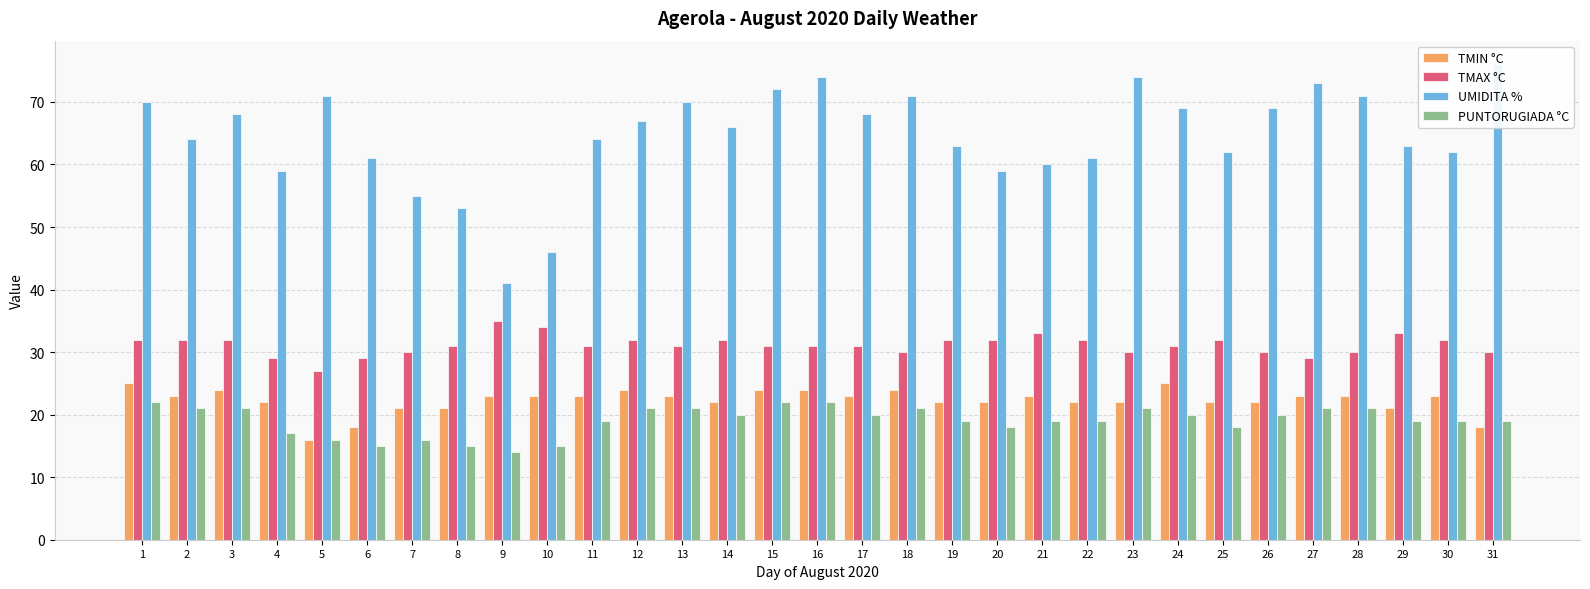

How many groups of bars are there?

31